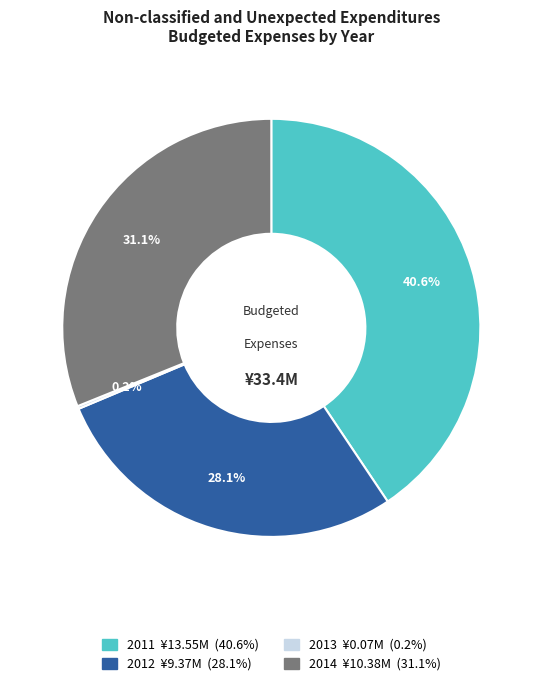

Which slice is the largest?

2011